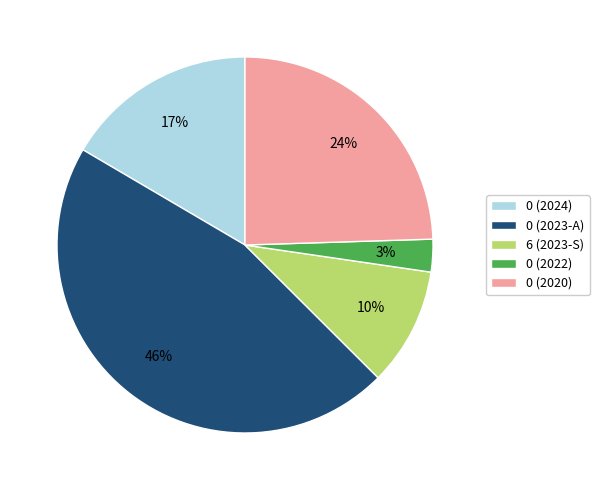

To the nearest percent, what percentage of the pie is 6 (2023-S)?

10%